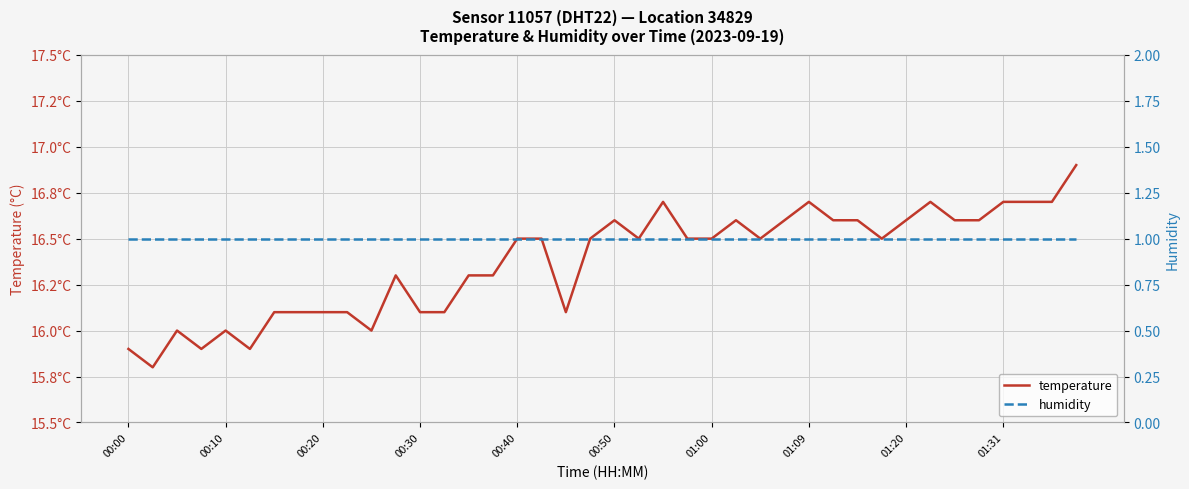

True or false: humidity and temperature cross at least once.

False